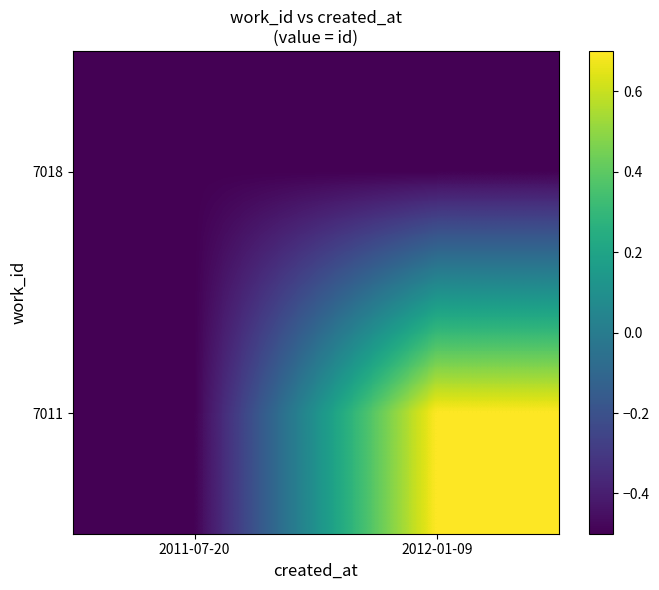

At which category is the sum across all series the highest?

2012-01-09